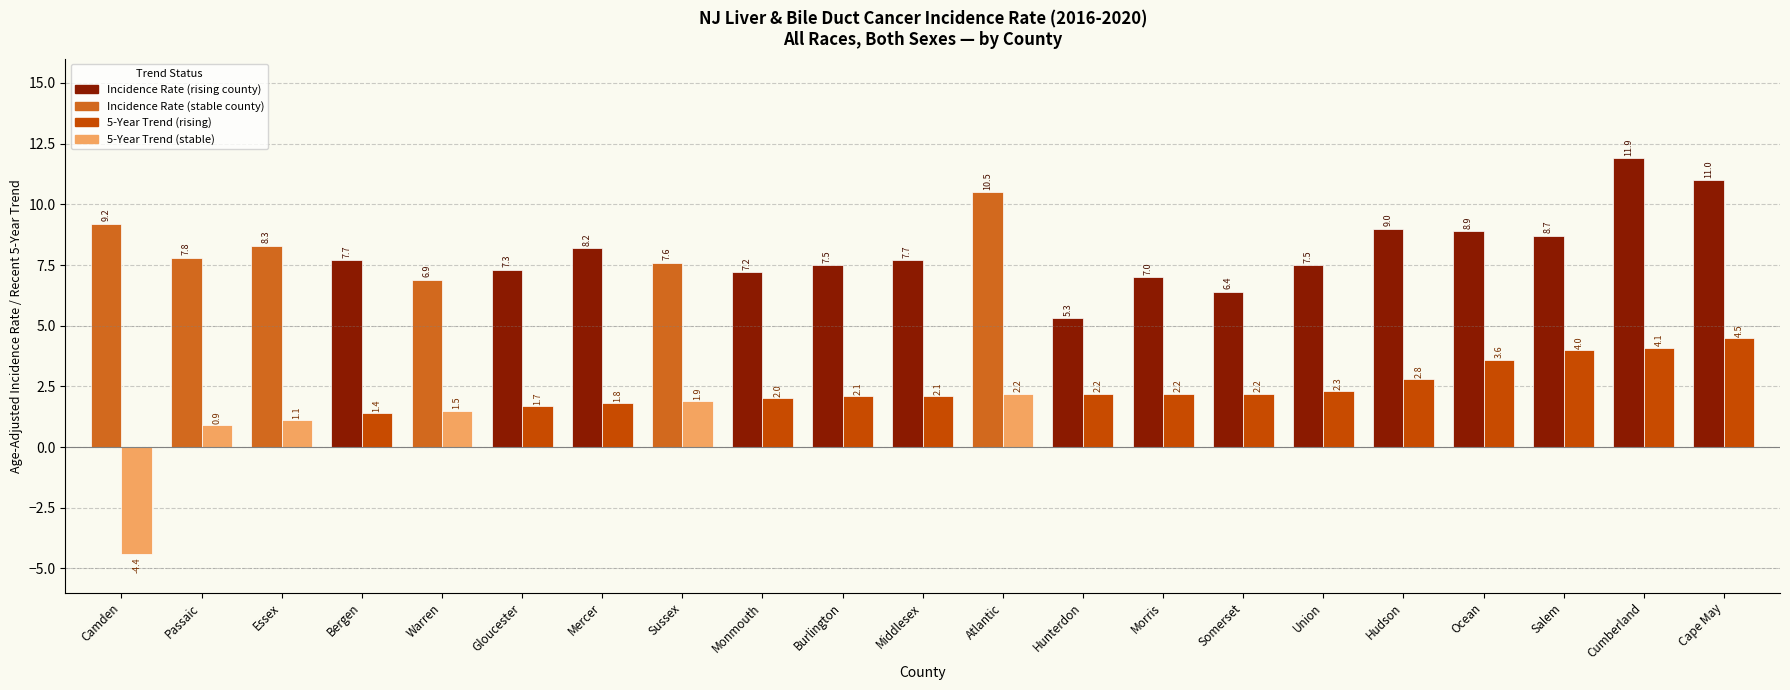

At which category is the sum across all series the highest?

Cumberland